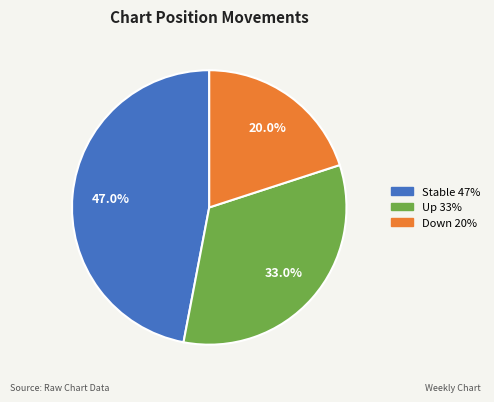

Is there any slice that represents more than half of the pie?

No